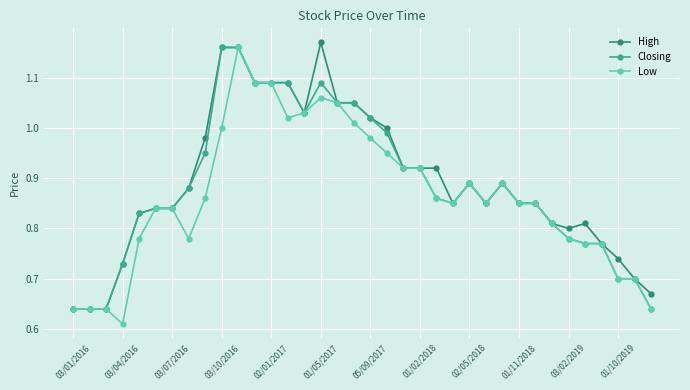

Is this an area chart (filled region under the line)?

No